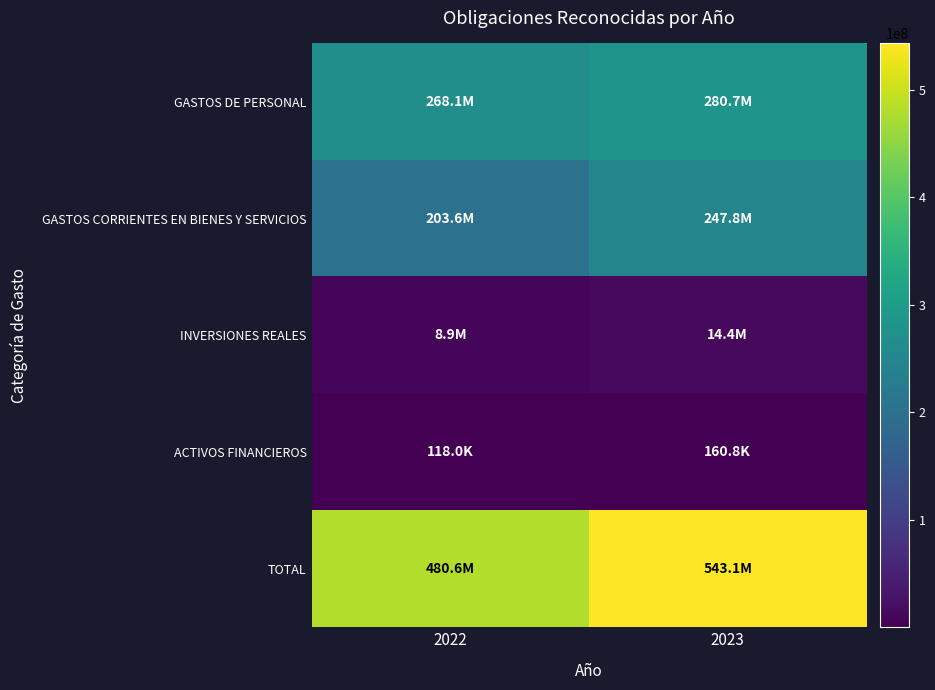

Reading right to left, transcribe all the data shown in this chart.

GASTOS DE PERSONAL: 2023=280719028	2022=268060753
GASTOS CORRIENTES EN BIENES Y SERVICIOS: 2023=247795202	2022=203583555
INVERSIONES REALES: 2023=14380797	2022=8866955
ACTIVOS FINANCIEROS: 2023=160761	2022=117955
TOTAL: 2023=543055788	2022=480629218